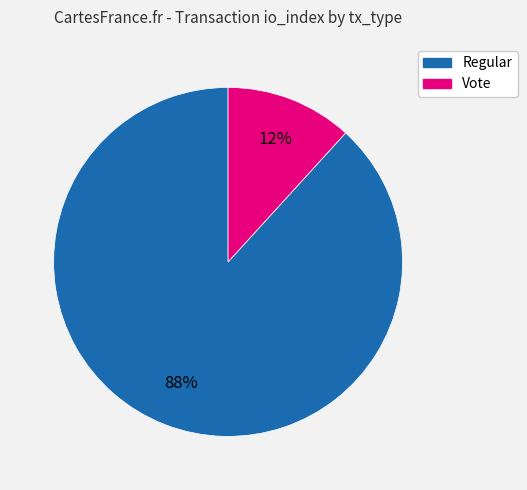

Which slice is the smallest?

Vote